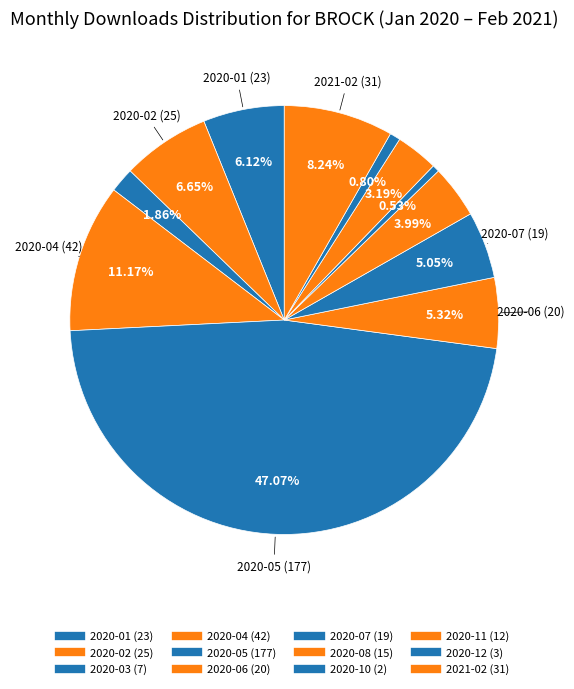

What is the change in value from 2020-01 to 2020-04?

+19